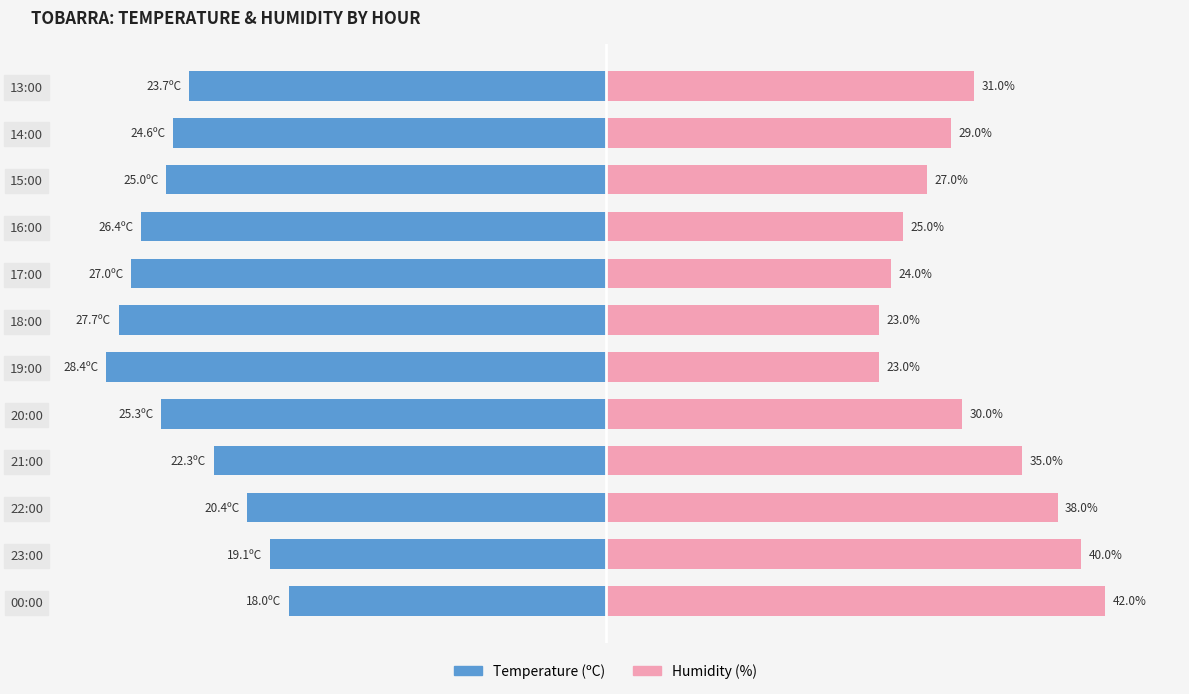

List the series in order of their overall mean, highest first.

Humidity (%), Temperature (ºC)